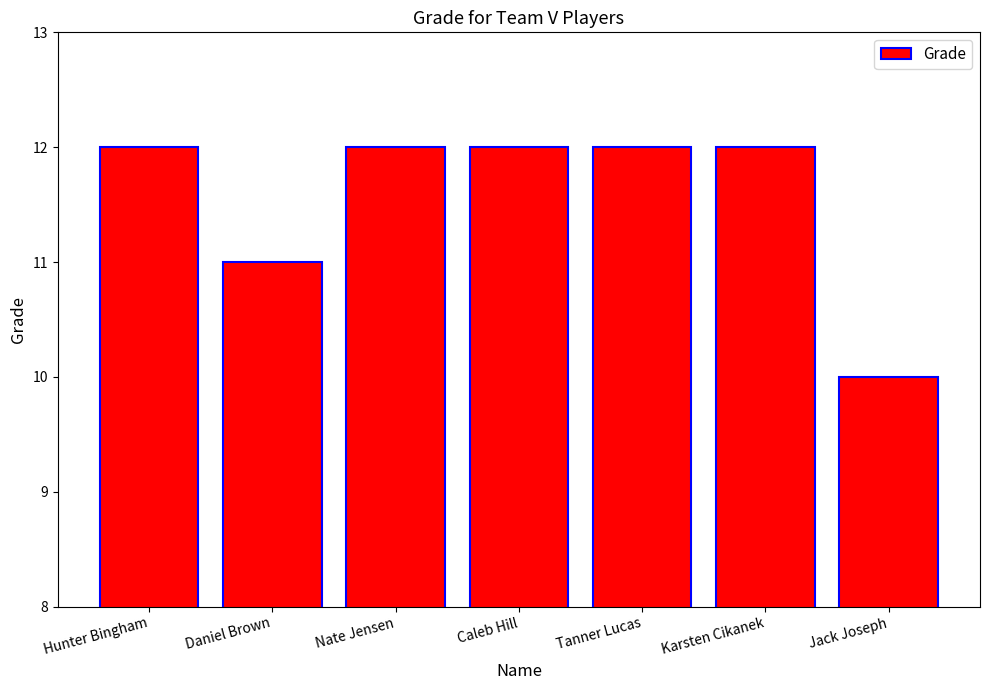

How many values are between 11 and 12?

6